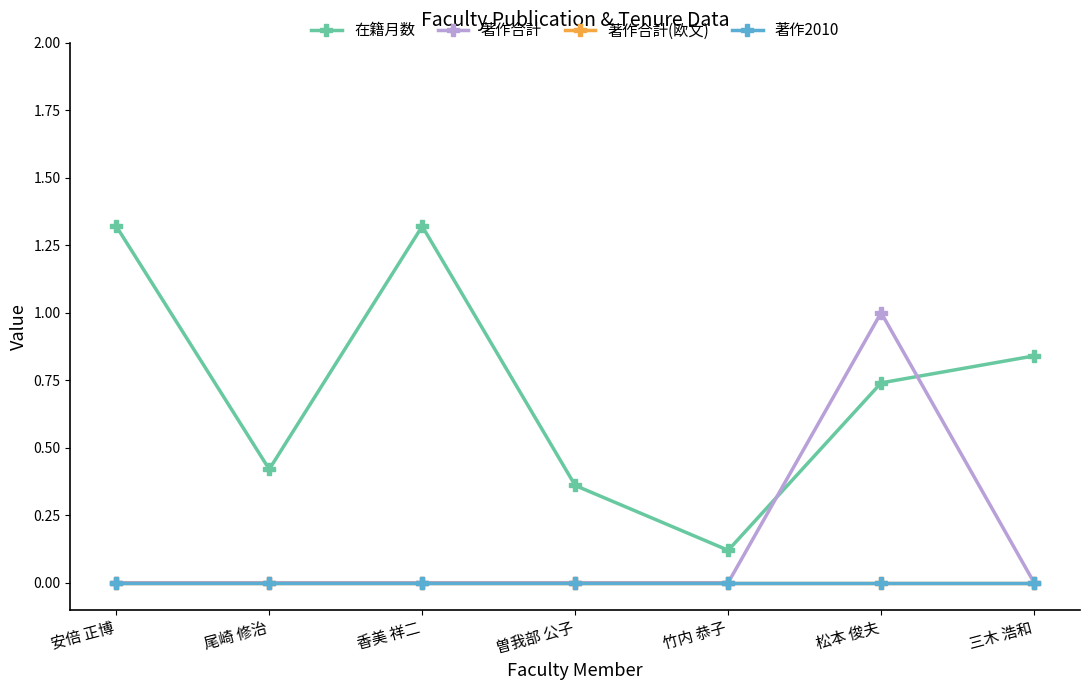

At which category does 在籍月数 reach its first local peak?

香美 祥二